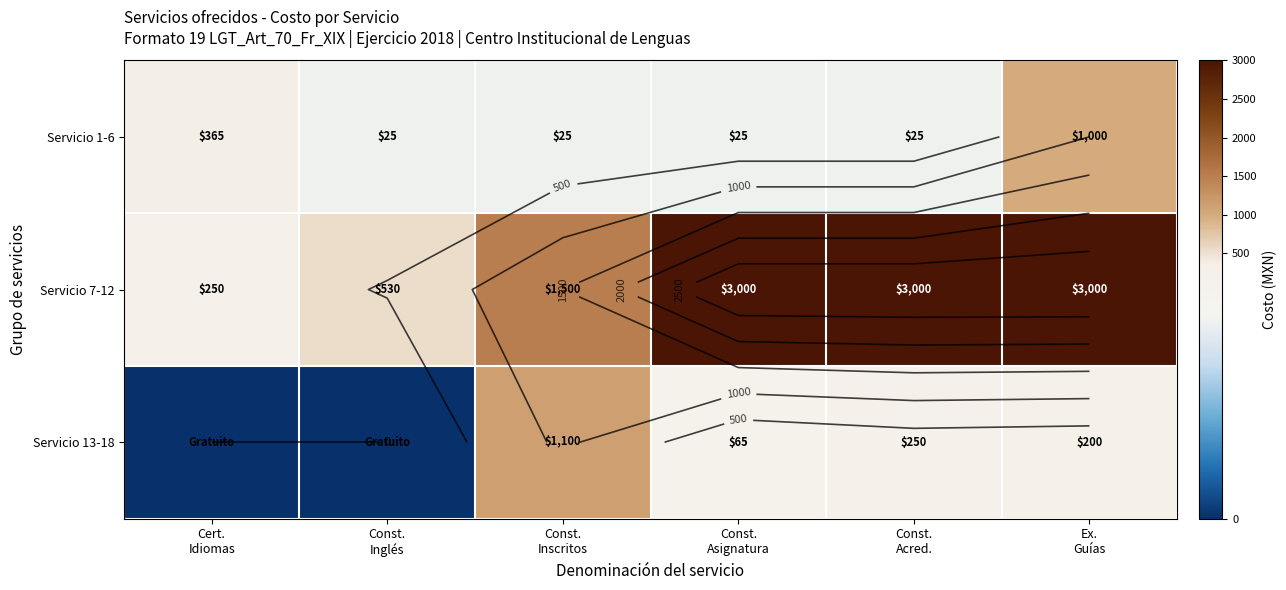

At which category is the sum across all series the highest?

Ex.
Guías